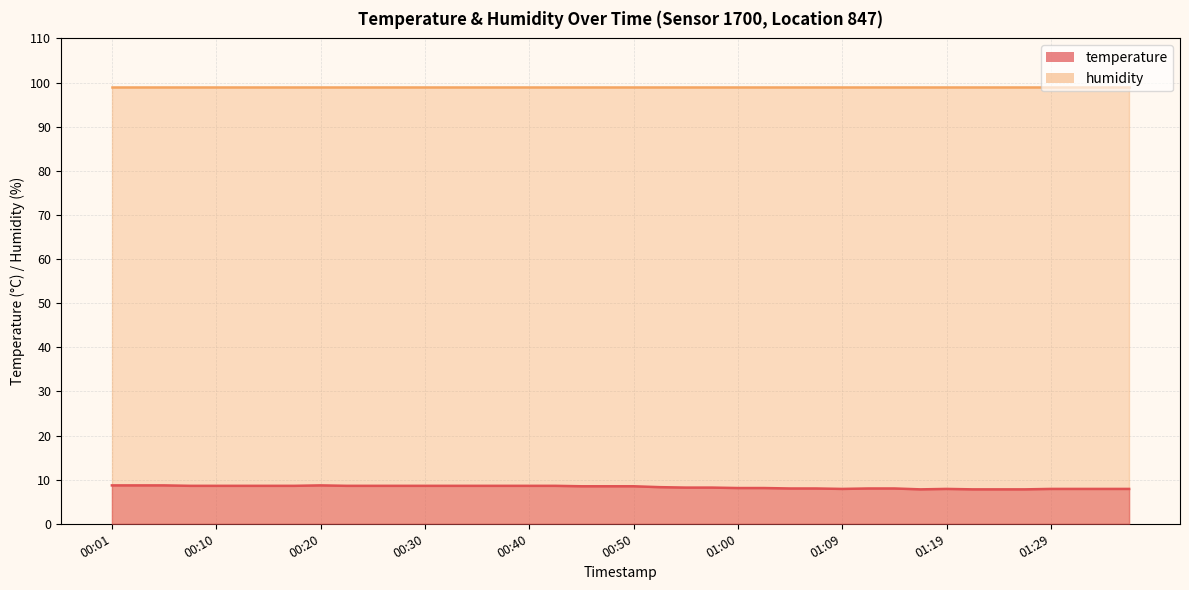

How many interior local valleys (lower than both neighbors) does the data have?

2